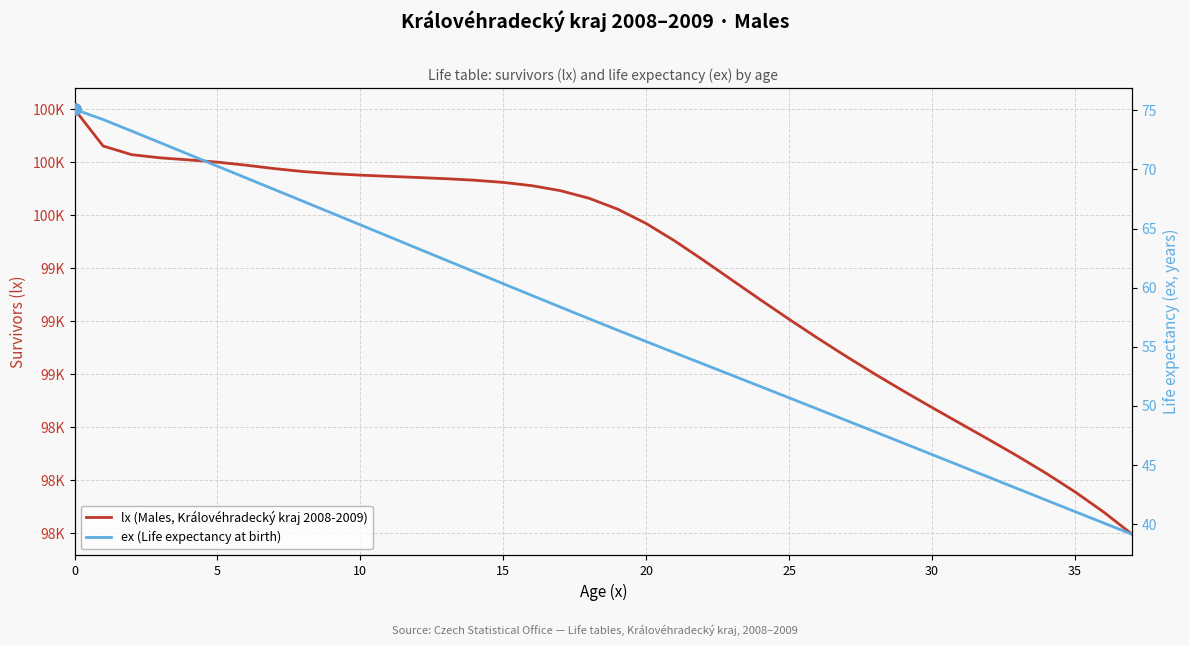

How many lines are shown in the chart?

2